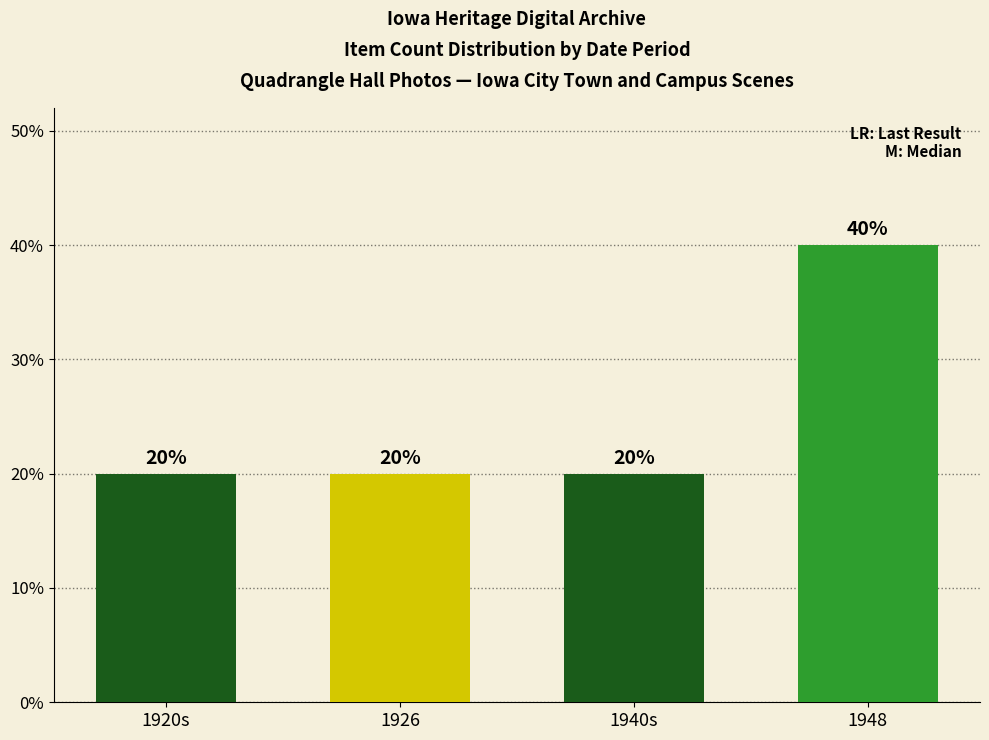

What is the sum of all values?

100